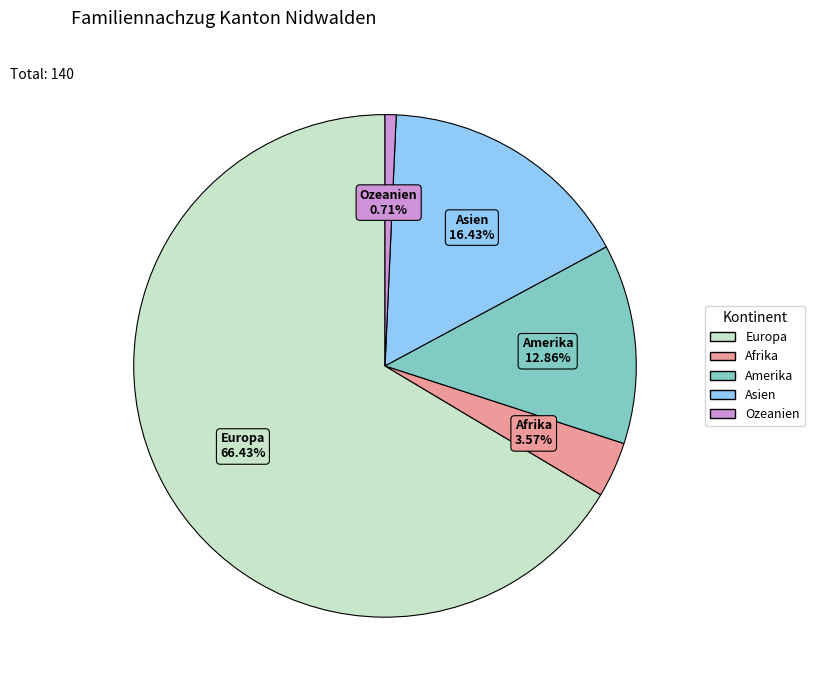

Combined, do Afrika and Amerika account for over 50%?

No